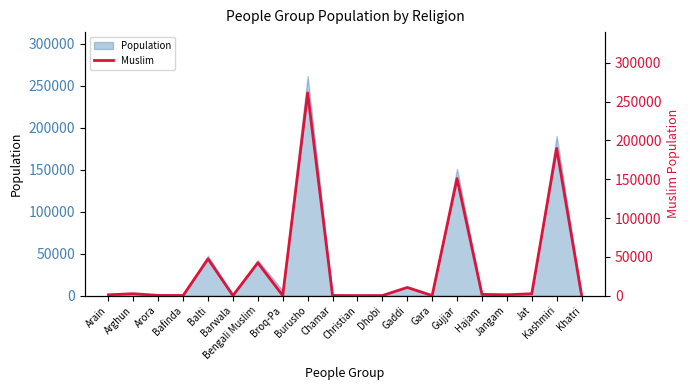

List the labels in order of value, smallest first.

Broq-Pa, Christian, Gara, Barwala, Dhobi, Bafinda, Chamar, Arora, Khatri, Arain, Jangam, Hajam, Jat, Arghun, Gaddi, Bengali Muslim, Balti, Gujjar, Kashmiri, Burusho